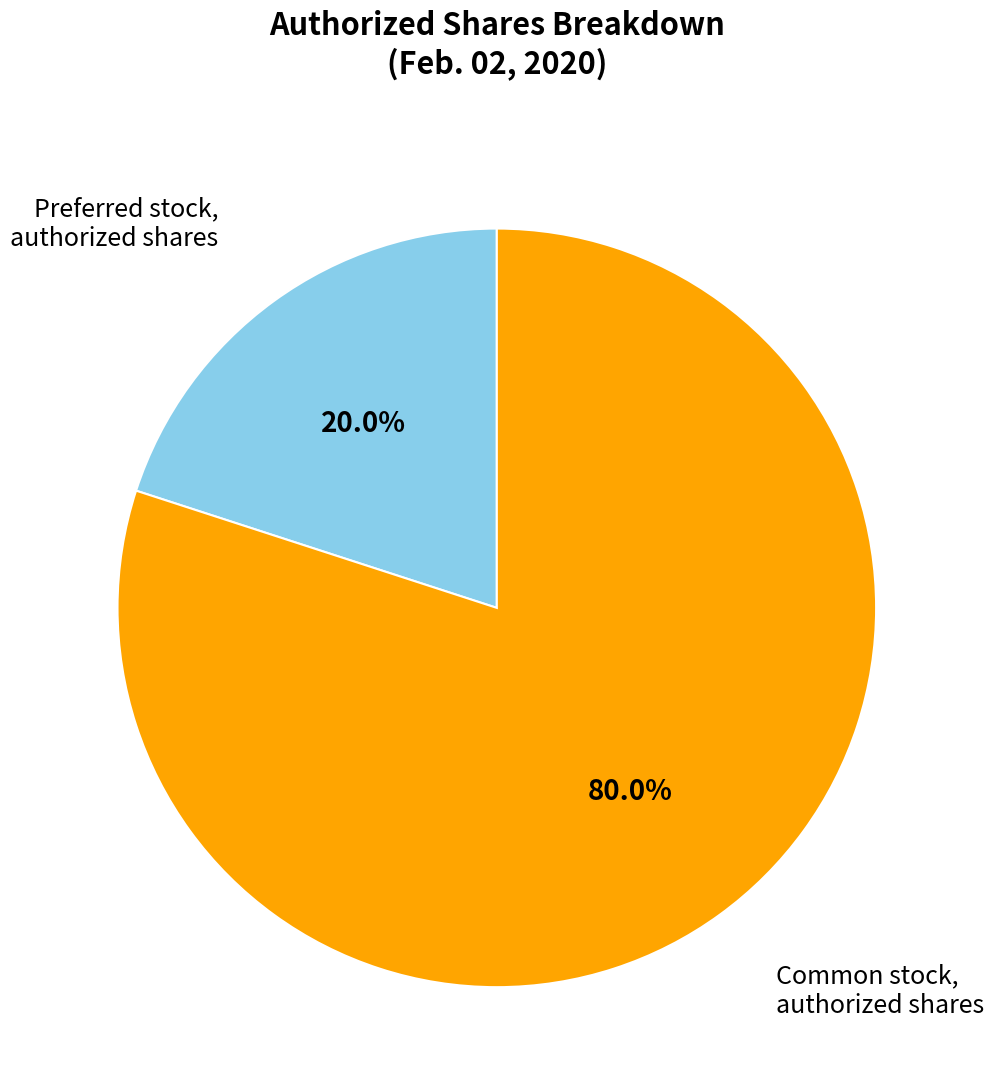

Does any single category account for the majority?

Yes